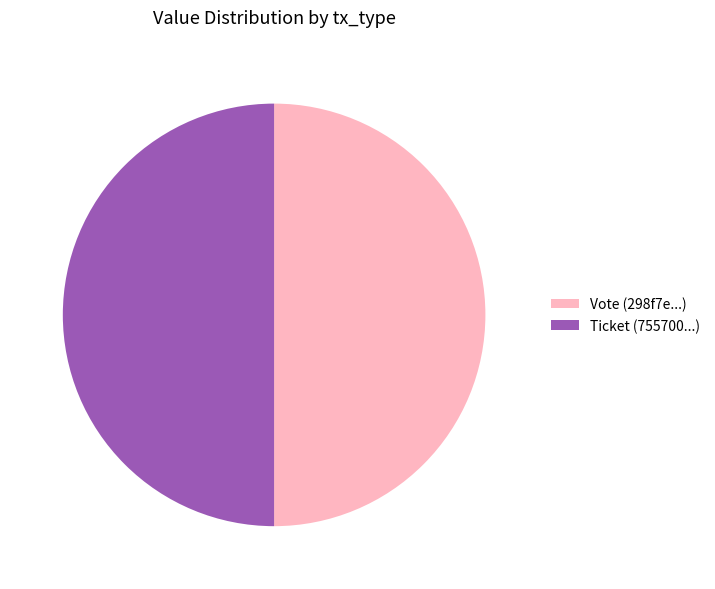

Is it true that Vote (298f7e...) is 50% of the pie?

True